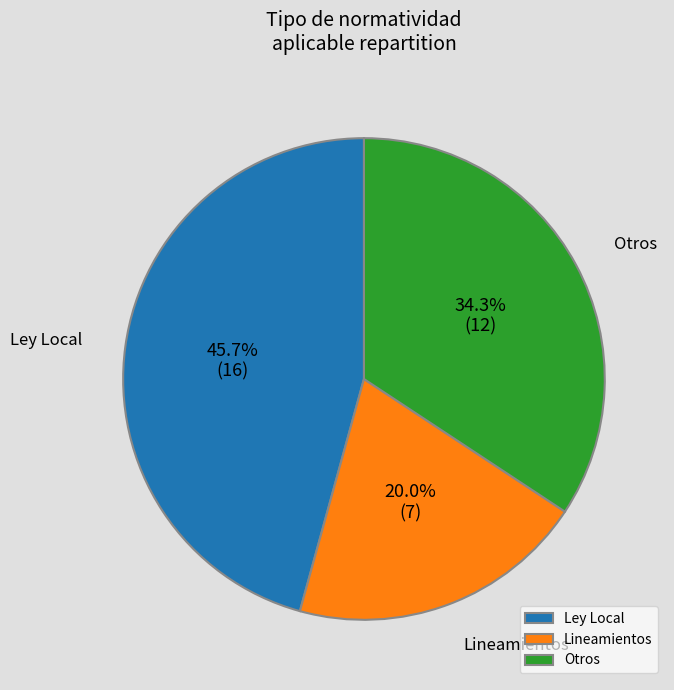

What is the smallest slice in the pie chart?

Lineamientos